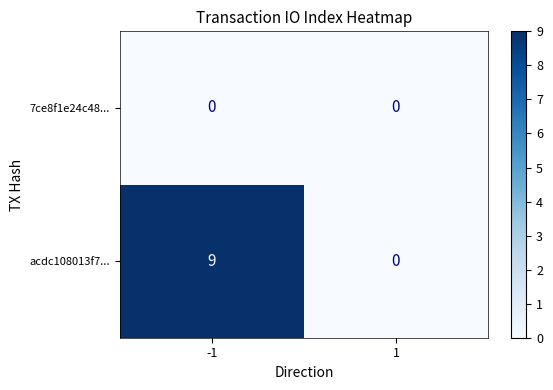

The value of acdc108013f7... at -1 is 9. True or false?

True